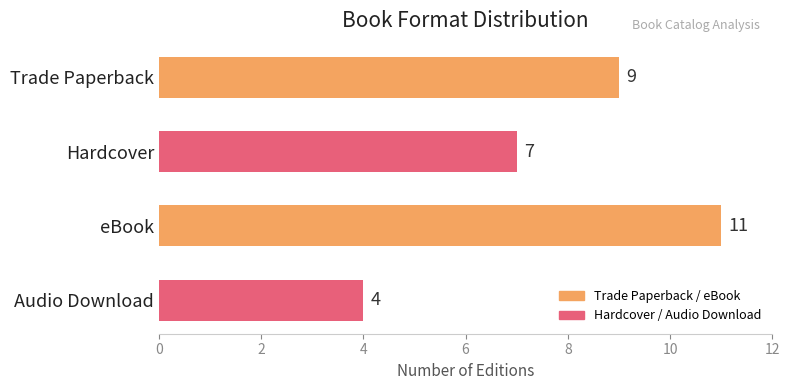

Reading top to bottom, what are all the values shown in this chart?

Trade Paperback=9	Hardcover=7	eBook=11	Audio Download=4